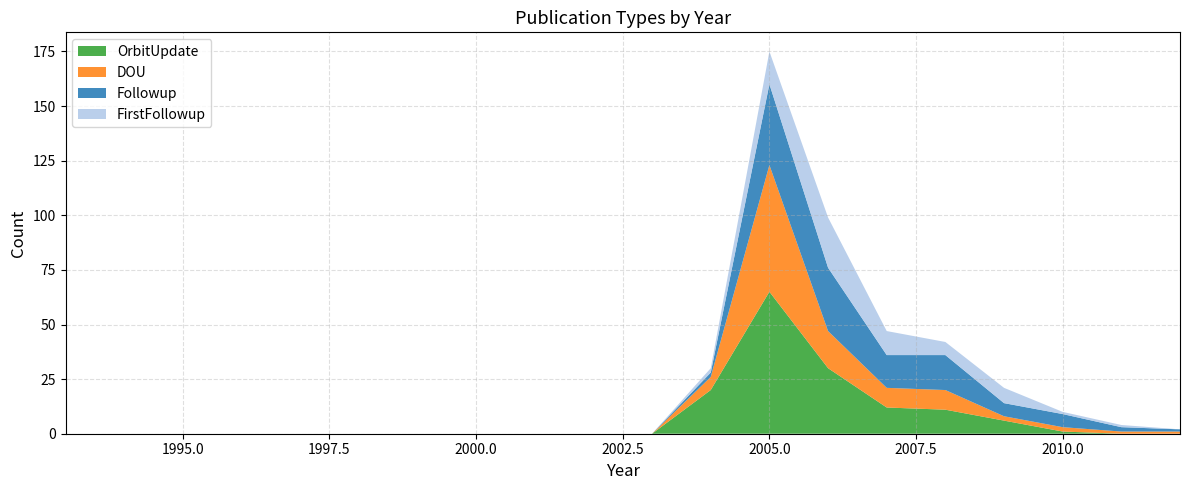

Reading left to right, extract all data points from this chart.

OrbitUpdate: 0	0	0	0	0	0	0	0	0	0	0	20	65	30	12	11	6	1	0	0
DOU: 0	0	0	0	0	0	0	0	0	0	0	6	58	17	9	9	2	2	1	1
Followup: 0	0	0	0	0	0	0	0	0	0	0	2	37	29	15	16	6	6	2	1
FirstFollowup: 0	0	0	0	0	0	0	0	0	0	0	2	15	23	11	6	7	1	1	0